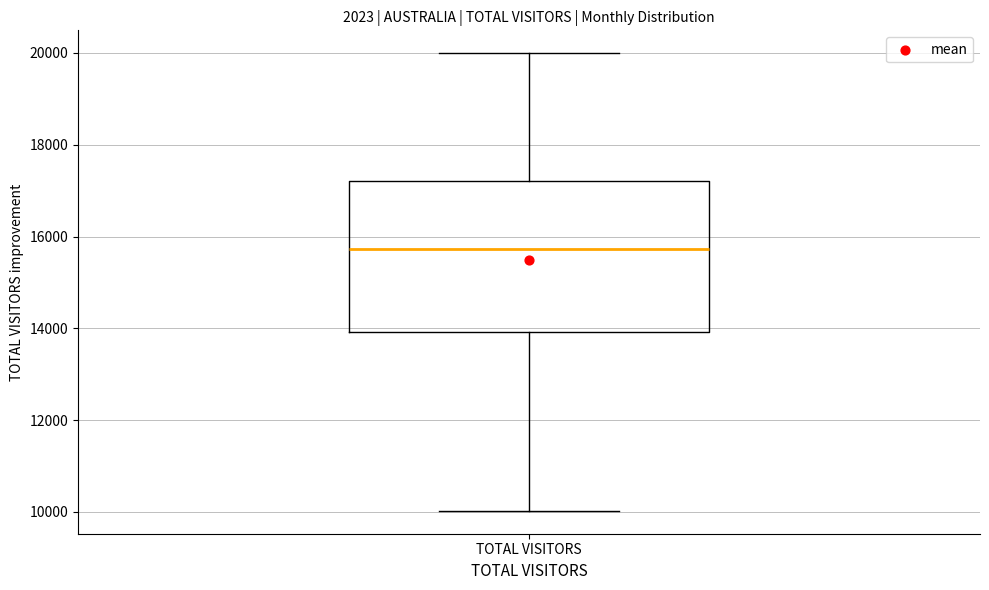

Where does the median line of the box for TOTAL VISITORS sit on the y-axis? The values are not printed on the chart, so give them approximately, as read against the axis.

15800